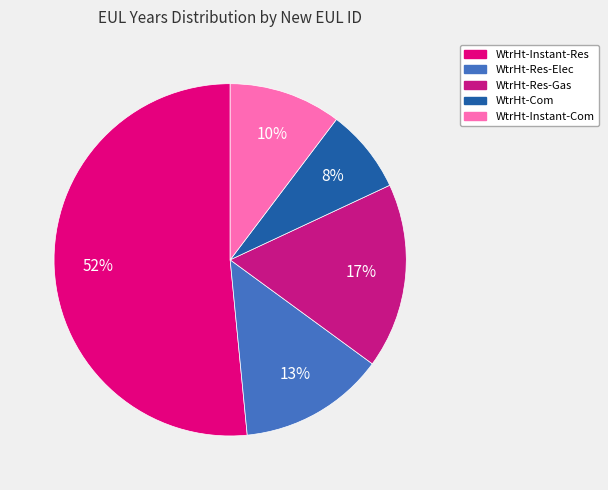

Count the number of slices in the pie.

5